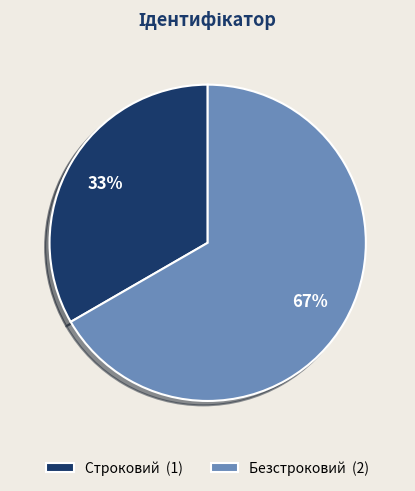

What percentage is the Безстроковий slice, to the nearest percent?

67%